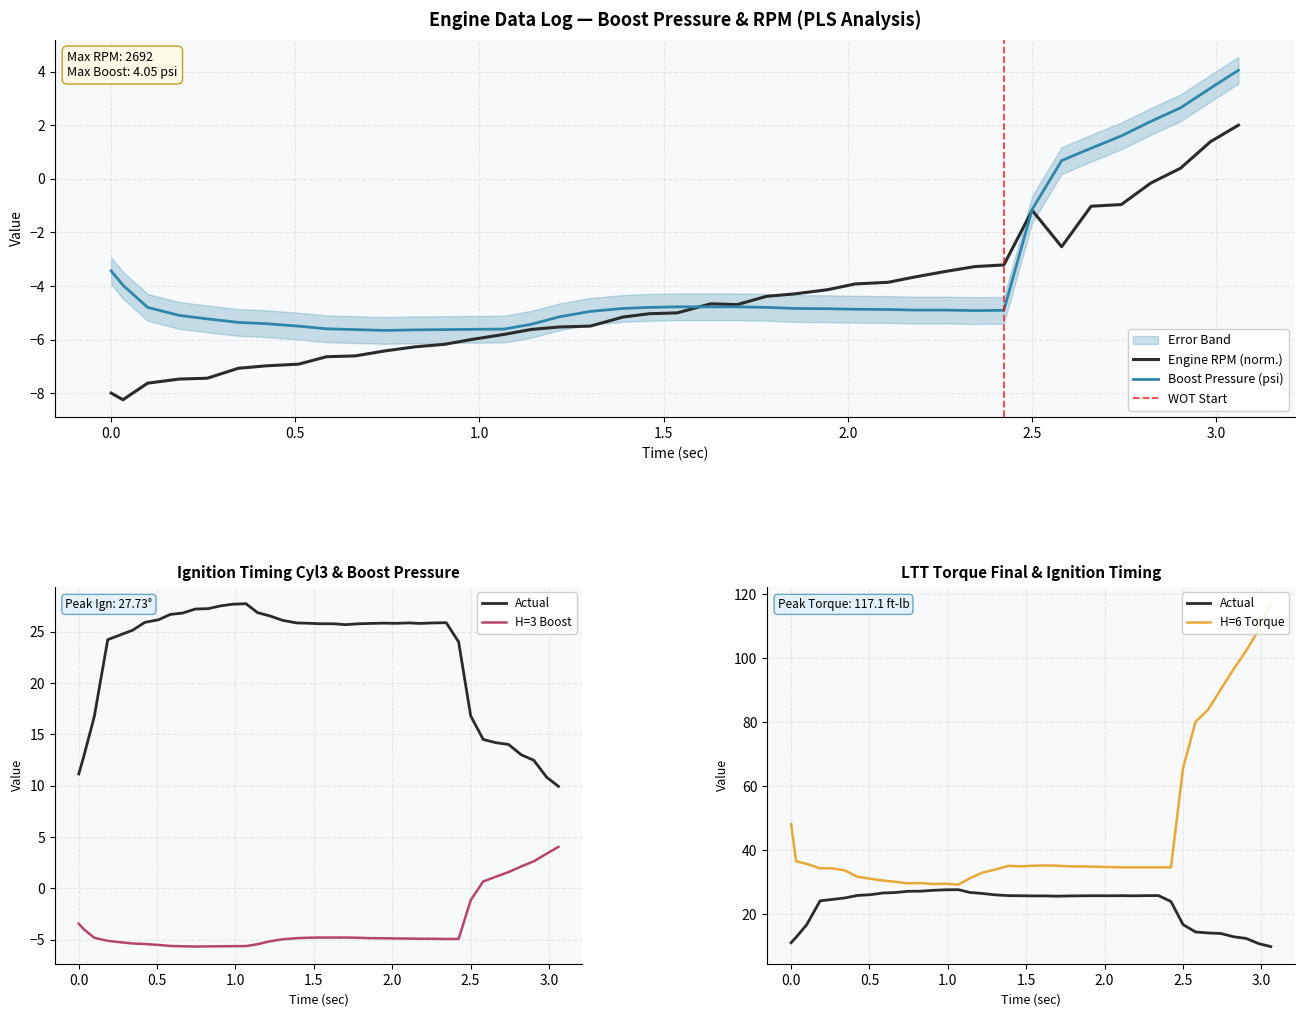

What is the maximum value for Engine RPM (norm.)?

2.0